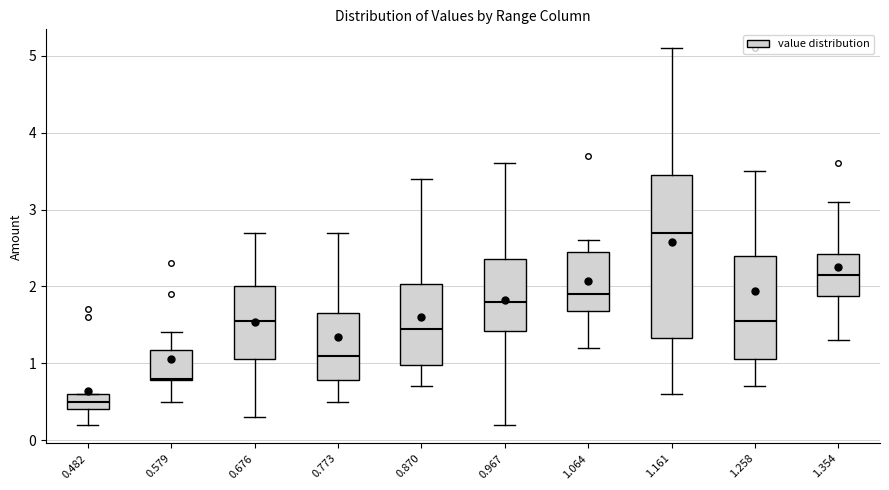

Reading left to right, read every box against the y-axis: the position of its median line, the range the box covers, and the ends of its whiskers. The values are not printed on the chart, so give them approximately, as read against the axis.

0.482: median 0.5, box 0.4 to 0.6, whiskers 0.2 to 0.6
0.579: median 0.8, box 0.8 to 1.2, whiskers 0.5 to 1.4
0.676: median 1.6, box 1.1 to 2.0, whiskers 0.3 to 2.7
0.773: median 1.1, box 0.8 to 1.7, whiskers 0.5 to 2.7
0.870: median 1.5, box 1.0 to 2.0, whiskers 0.7 to 3.4
0.967: median 1.8, box 1.4 to 2.4, whiskers 0.2 to 3.6
1.064: median 1.9, box 1.7 to 2.5, whiskers 1.2 to 2.6
1.161: median 2.7, box 1.3 to 3.5, whiskers 0.6 to 5.1
1.258: median 1.6, box 1.1 to 2.4, whiskers 0.7 to 3.5
1.354: median 2.2, box 1.9 to 2.4, whiskers 1.3 to 3.1